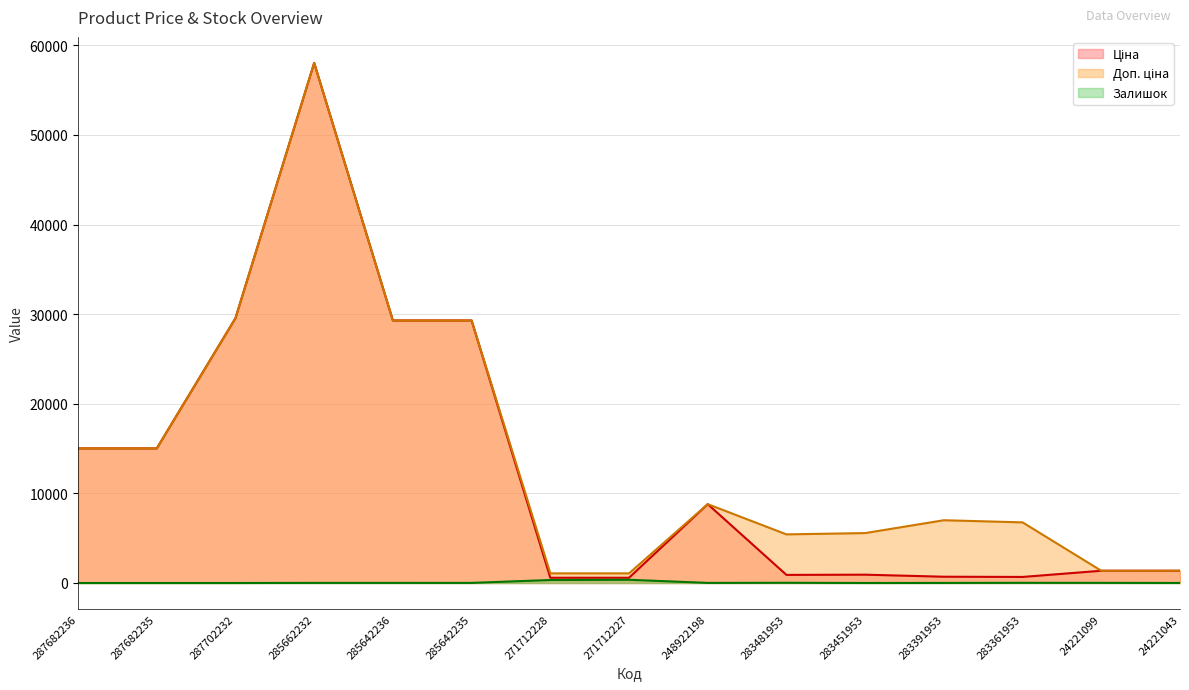

What is the sum of the Залишок values at 283391953 and 285662232?

20.0